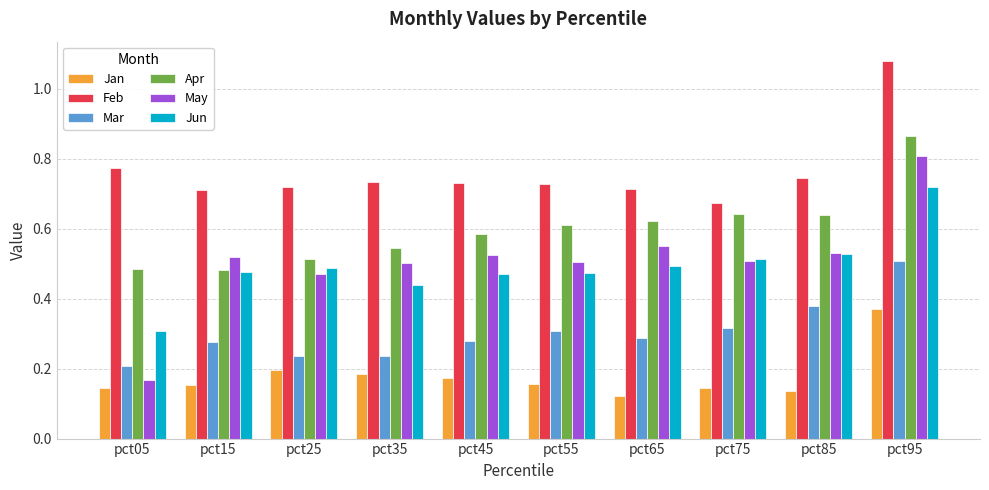

Between pct05 and pct85, which series saw the biggest shift?

May